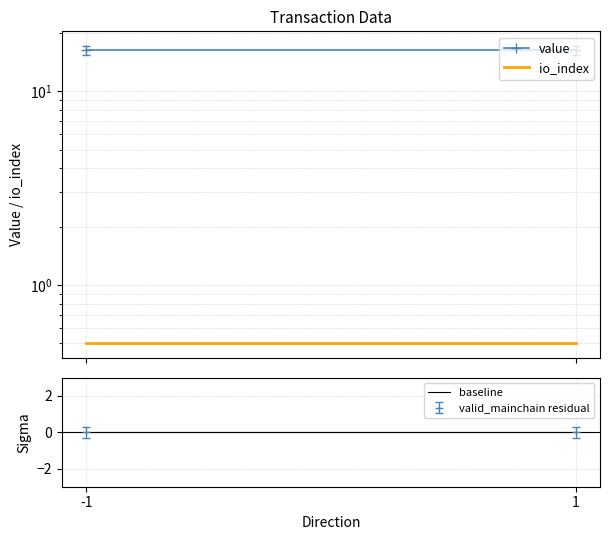

What are all the series names shown in the legend?

value, io_index, baseline